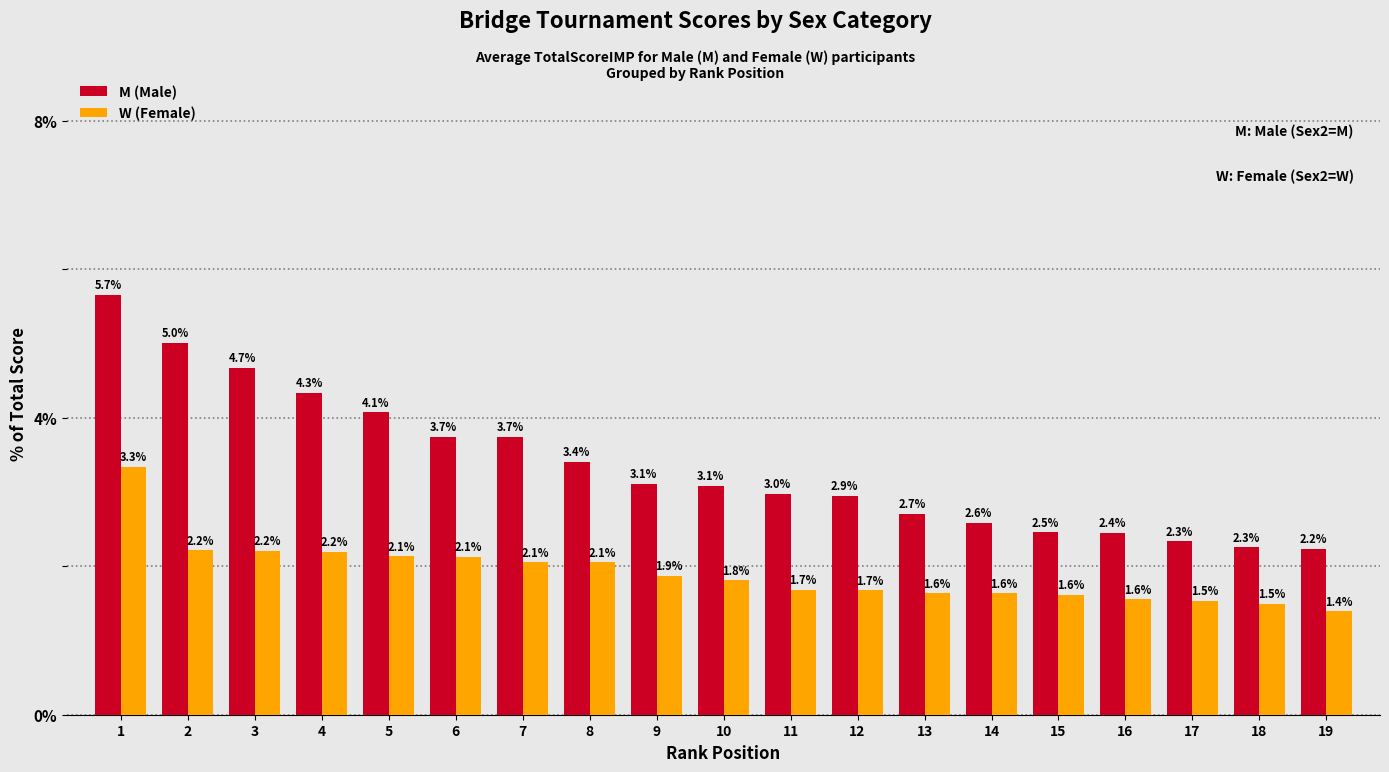

How many bars are there in total?

38